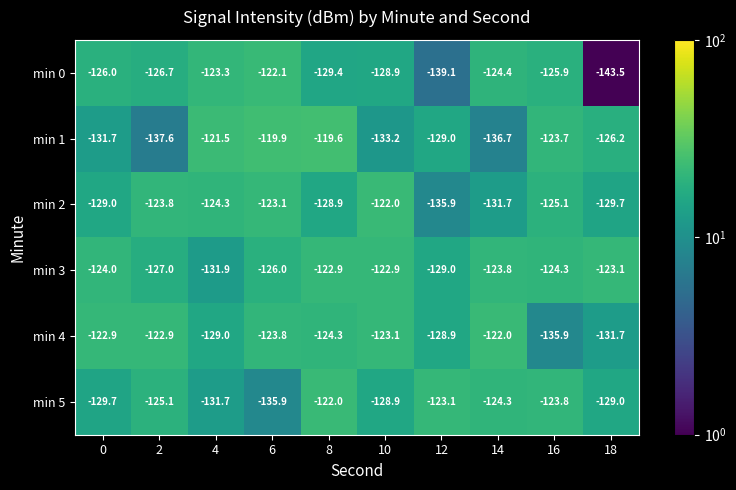

What is the total value across all series at 0?

-763.3